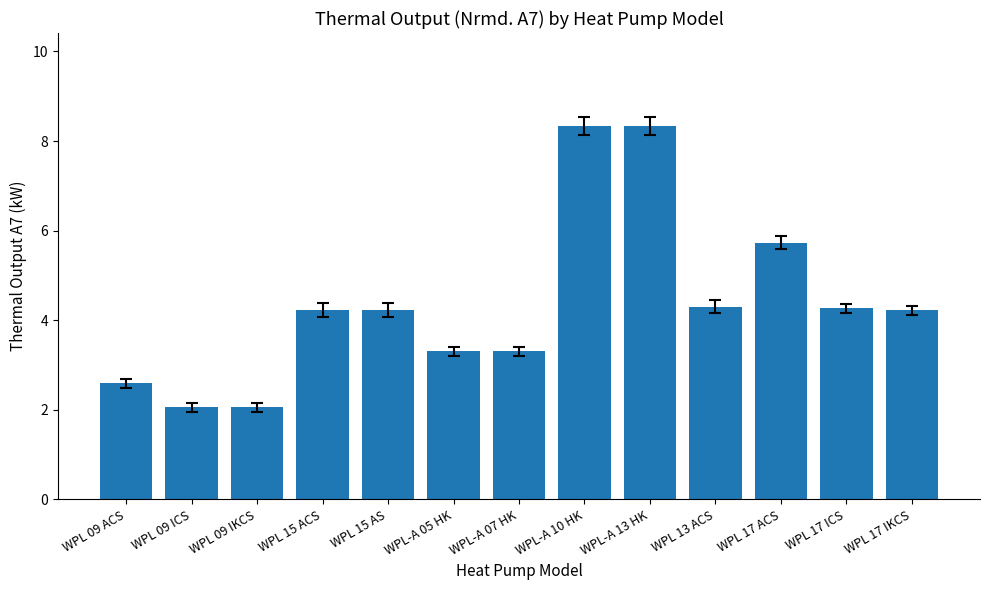

Does the chart contain stacked bars?

No